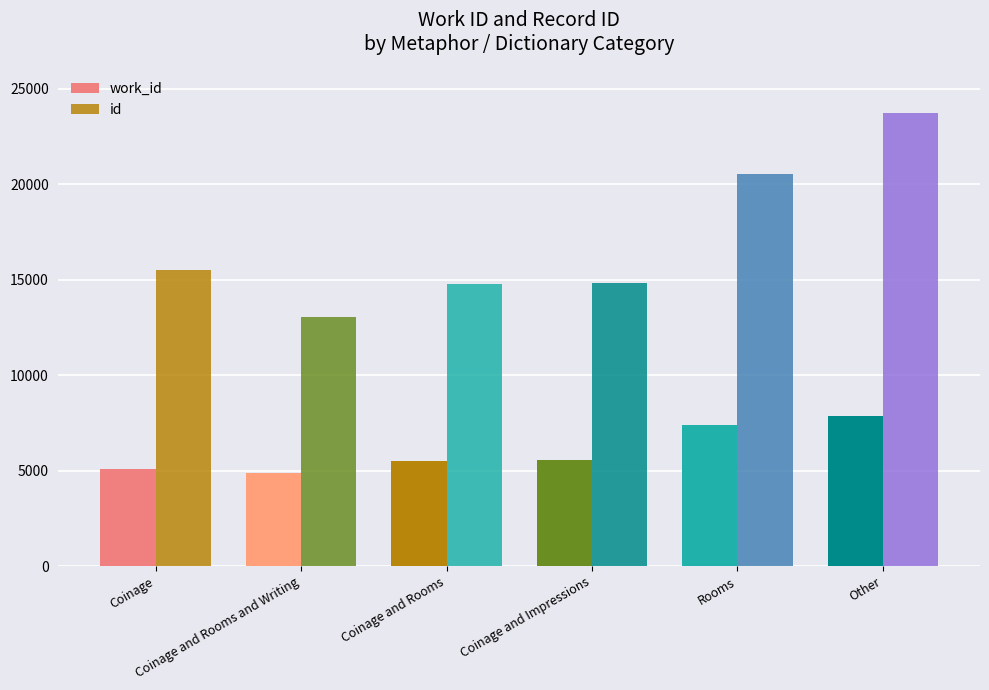

Where does the id series first go above 15489?

Rooms